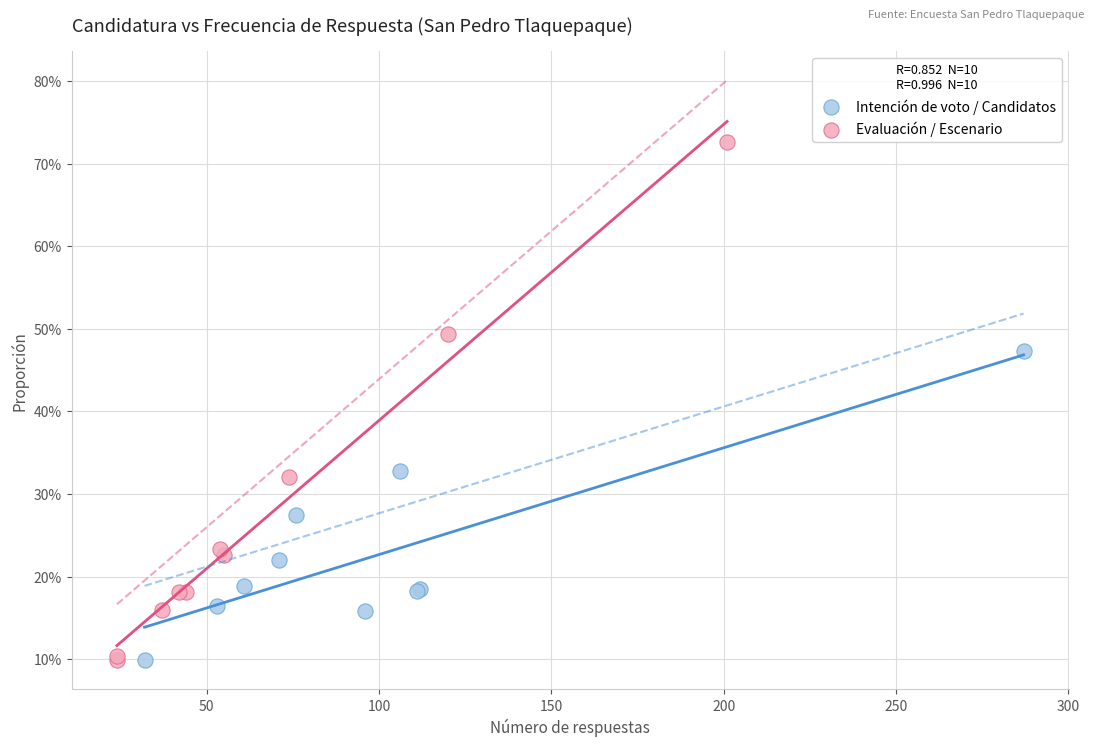

What are all the series names shown in the legend?

Intención de voto / Candidatos, Evaluación / Escenario